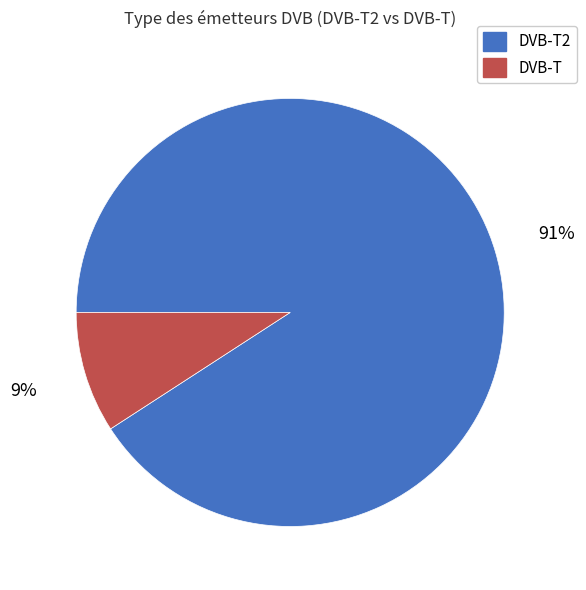

To the nearest percent, what is the difference between the largest and smallest slice percentages?

82%